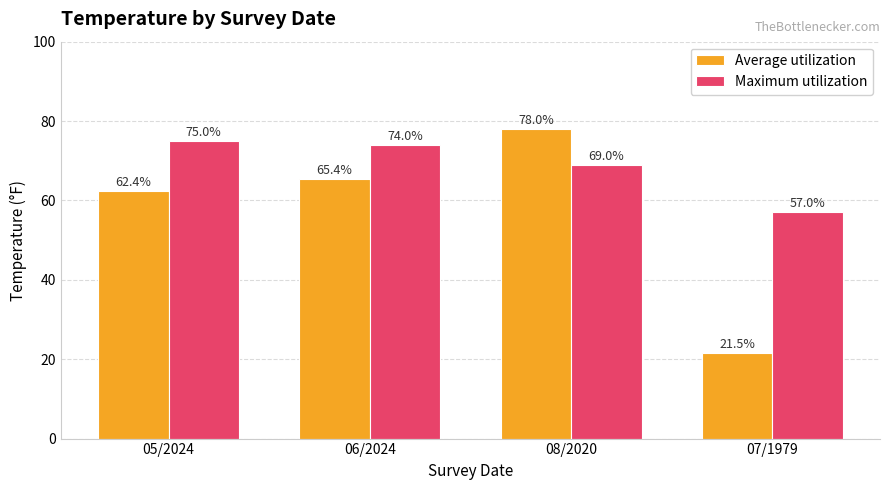

Where is Maximum utilization nearest to the value 66?

08/2020